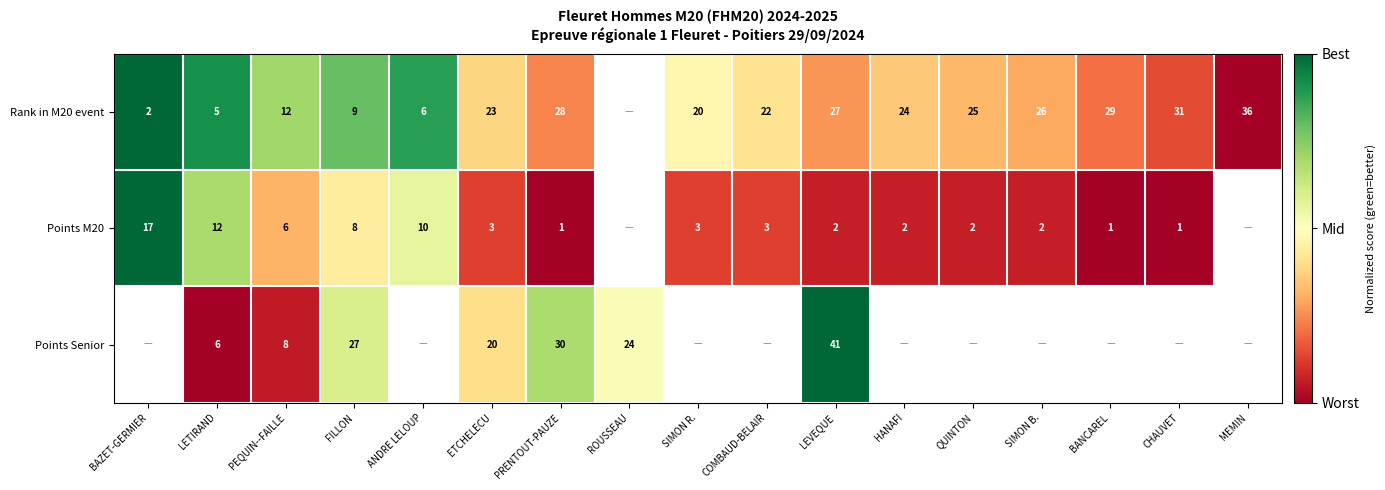

Rank the series at ETCHELECU from lowest to highest value.

Points M20, Points Senior, Rank in M20 event